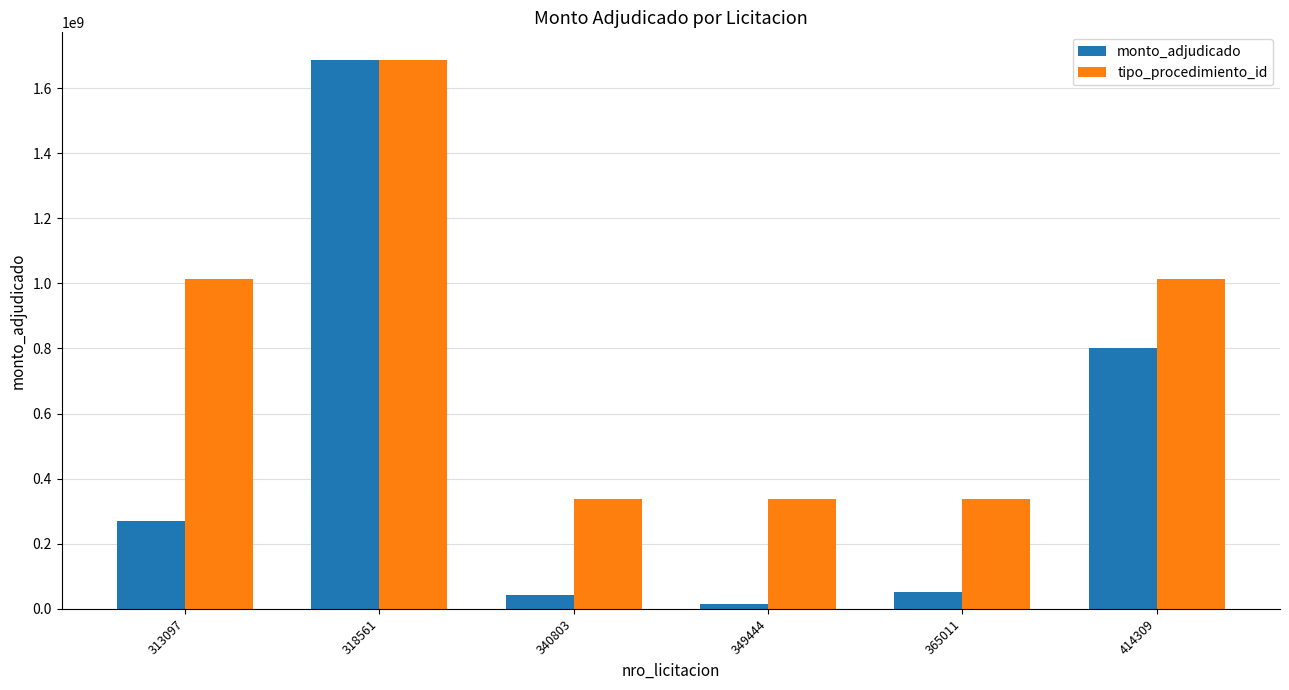

What is the total value across all series at 414309?

1812216230